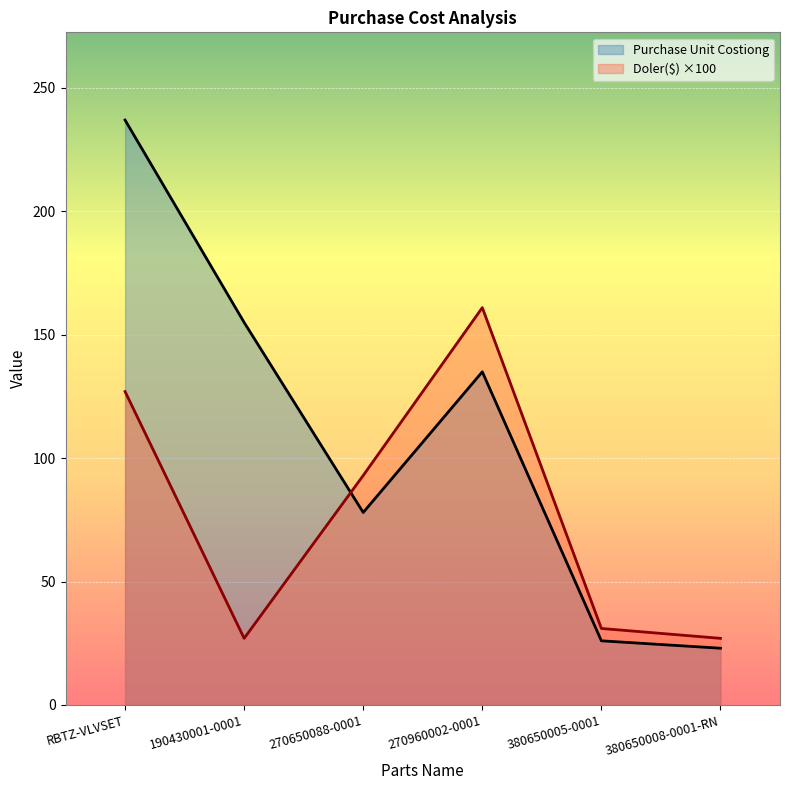

What is the difference between the Doler($) values at RBTZ-VLVSET and 190430001-0001?

100